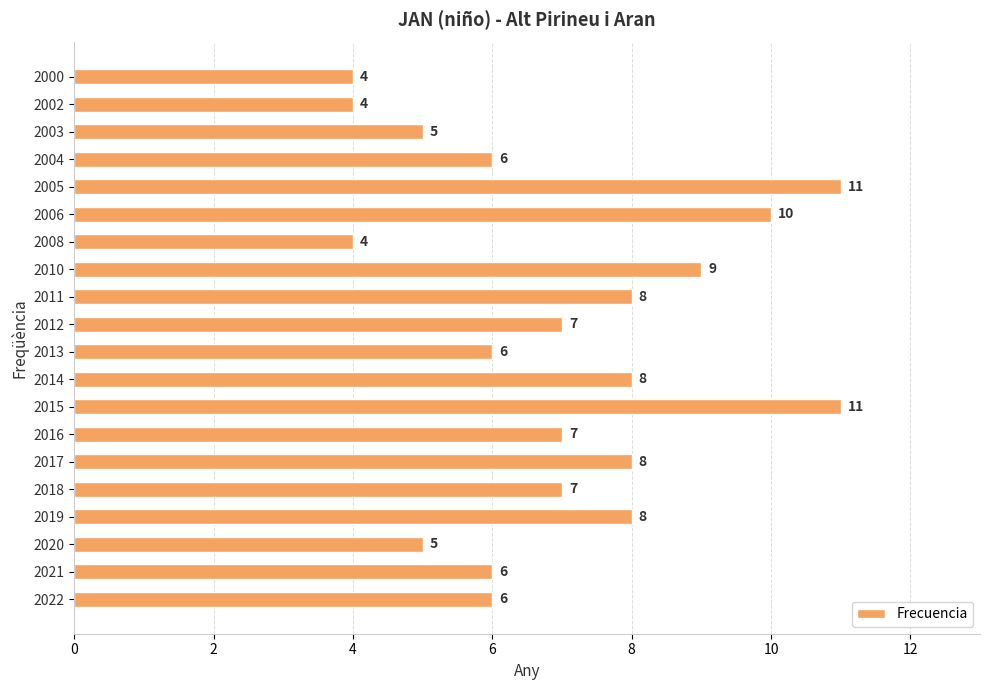

What is the ratio of the value at 2004 to the value at 2020?

1.2